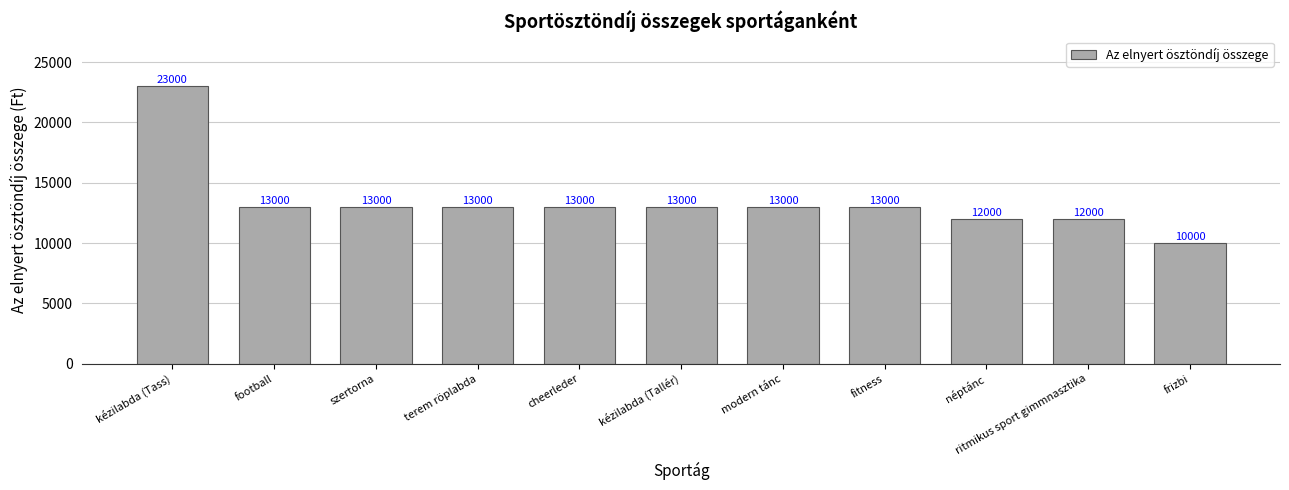

True or false: the data shows 6850 at terem röplabda.

False